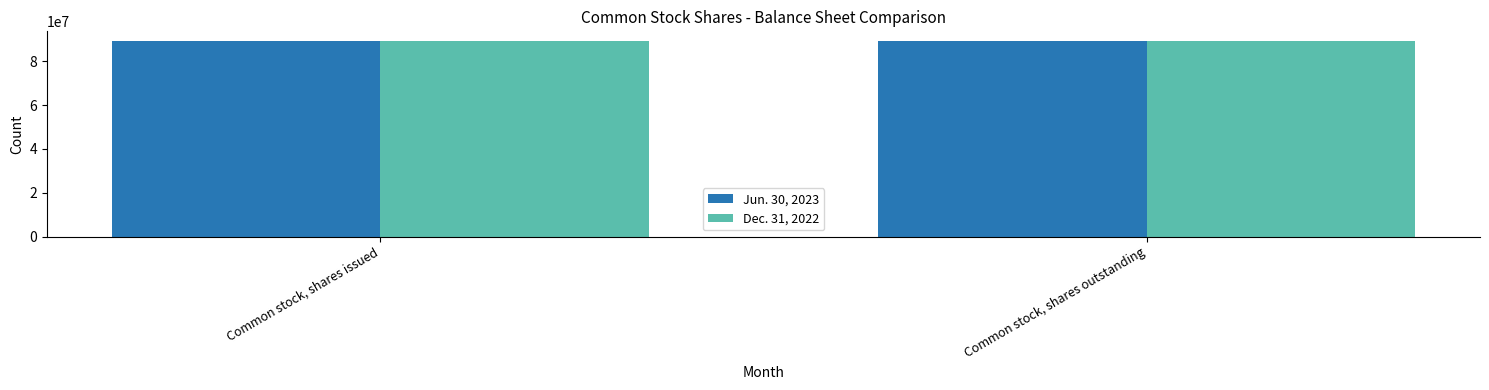

Count the Jun. 30, 2023 values in the range 89007525 to 89151731.

2